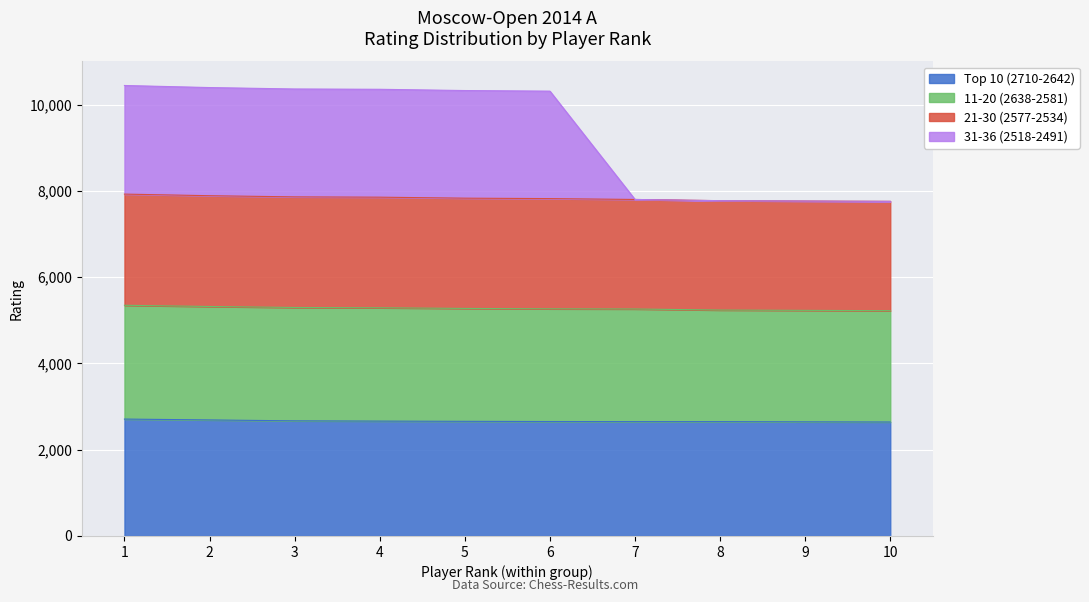

What is the value of the Top 10 (2710-2642) point at the 9th from the left?

2646